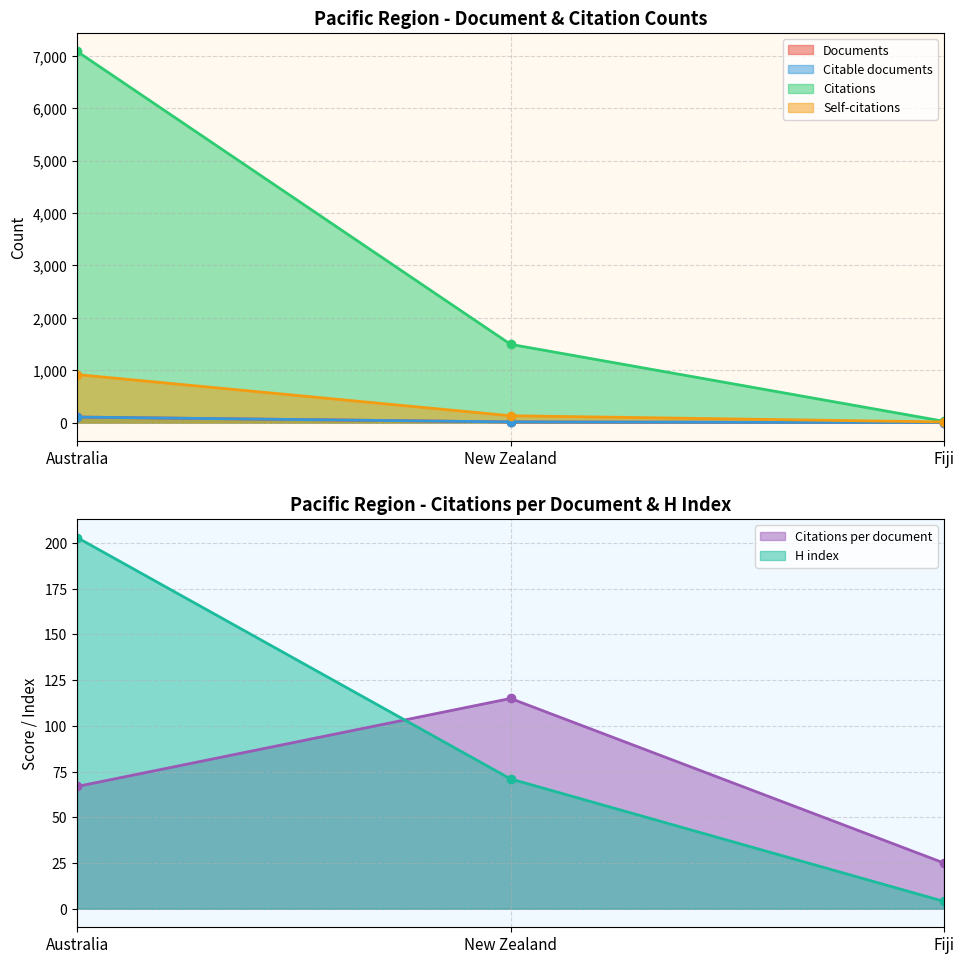

Count the Citable documents values in the range 1 to 106.

3